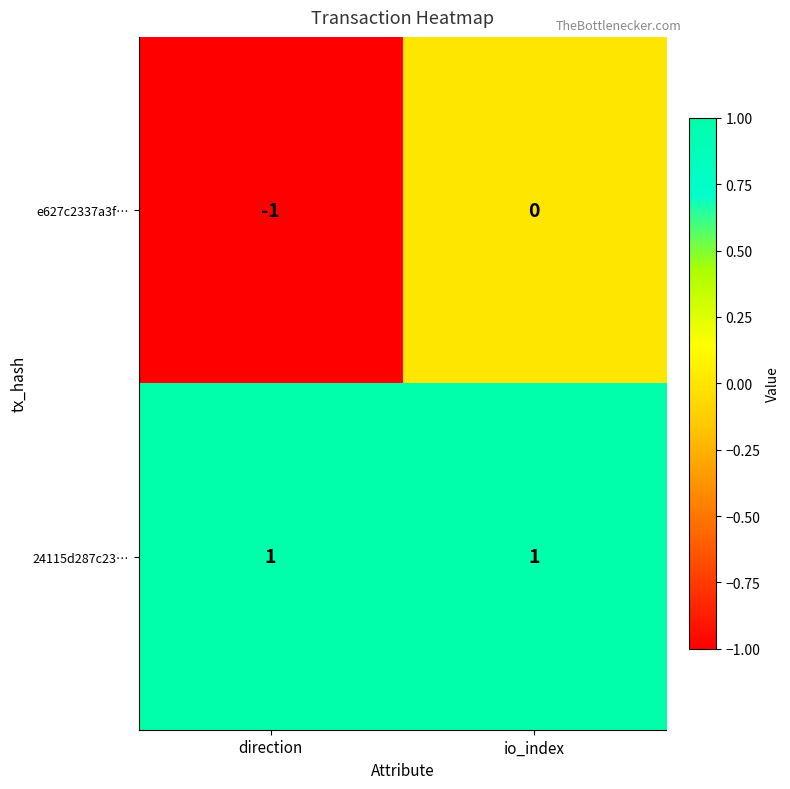

At which category is the sum across all series the highest?

io_index